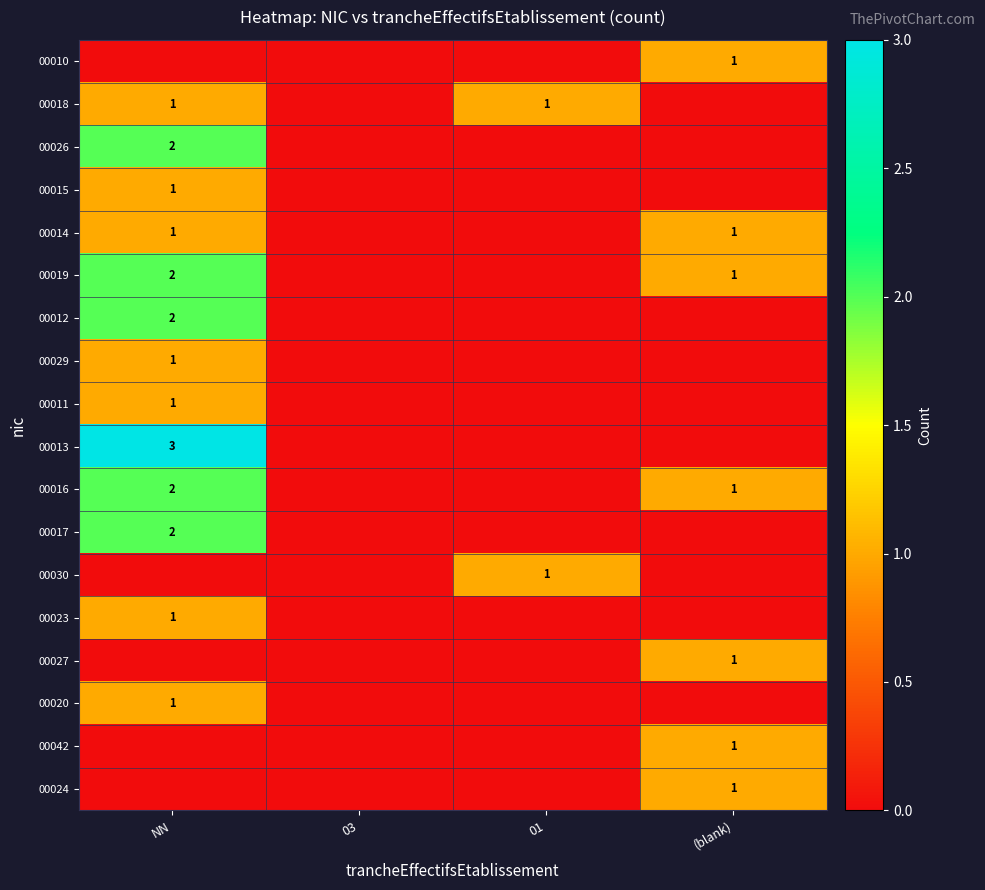

True or false: 00023 has a value of 2 at NN.

False